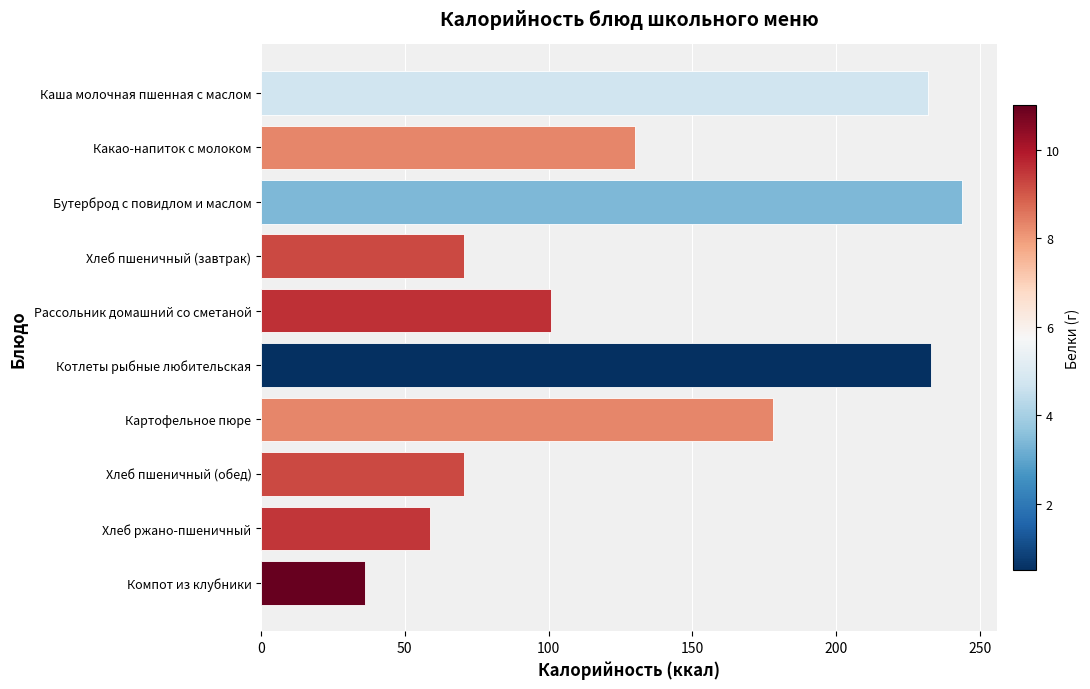

What is the difference between the maximum and minimum values?

208.0